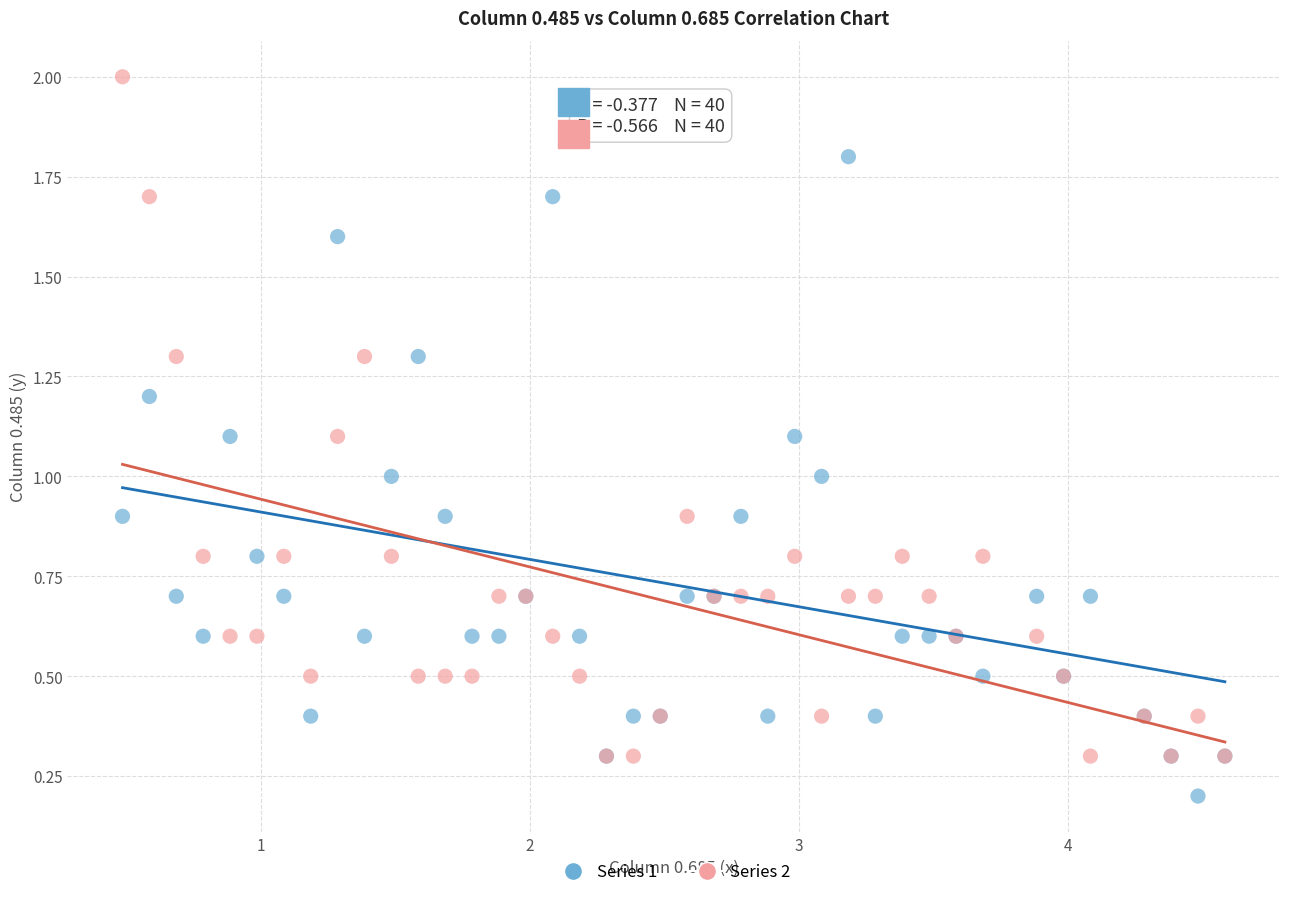

Which series has the widest spread of Y values?

Series 2